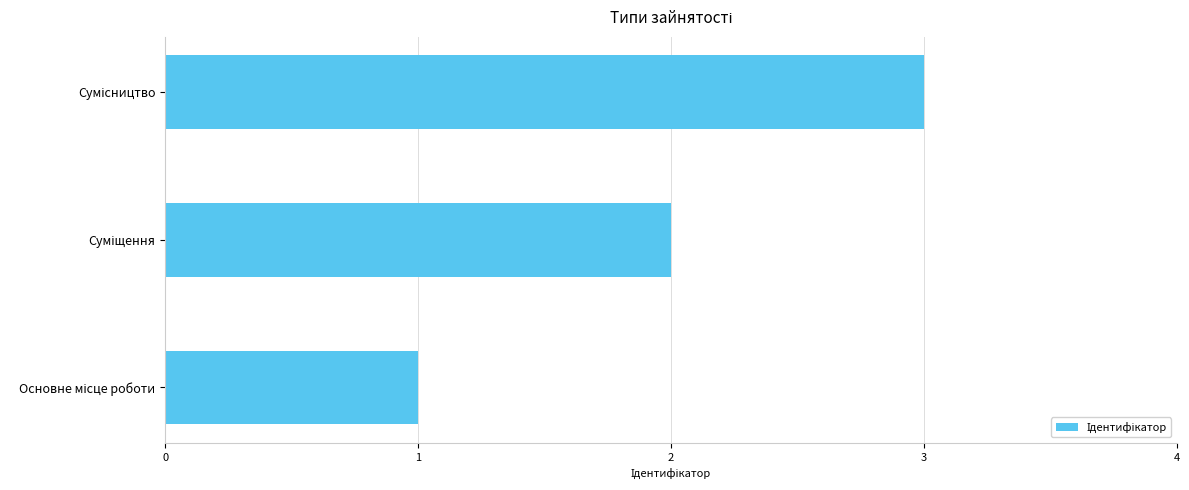

What is the sum of all values?

6